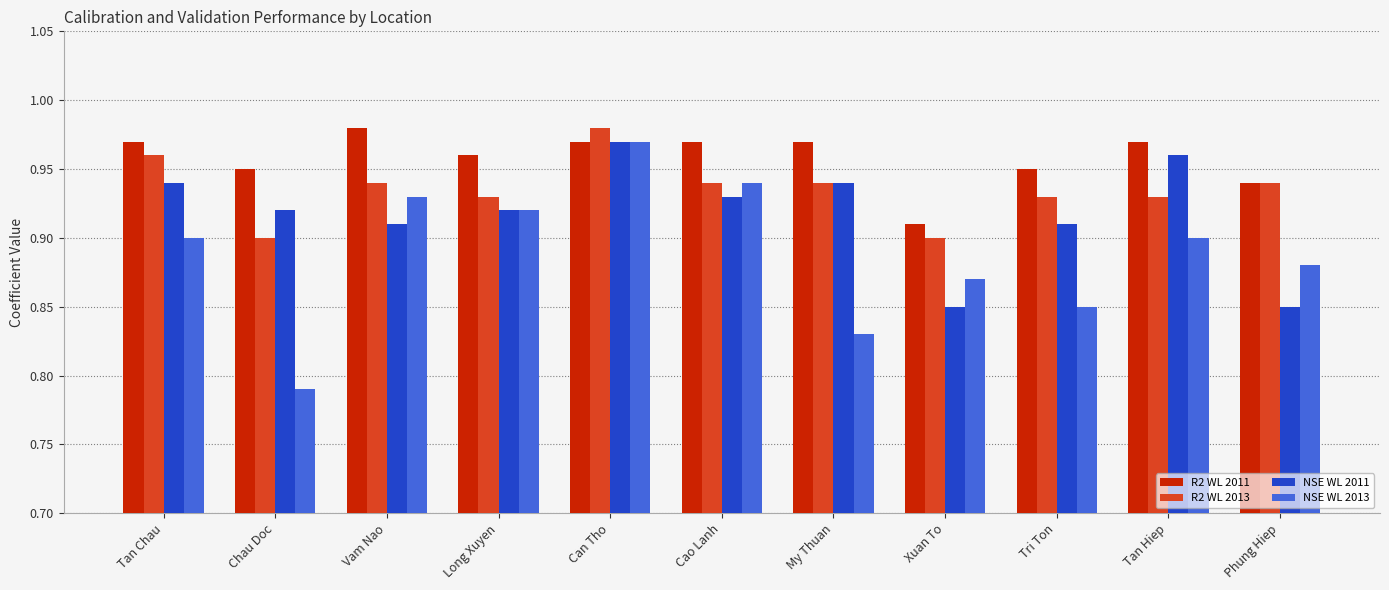

What is the sum of the NSE WL 2013 values at My Thuan and Can Tho?

1.8